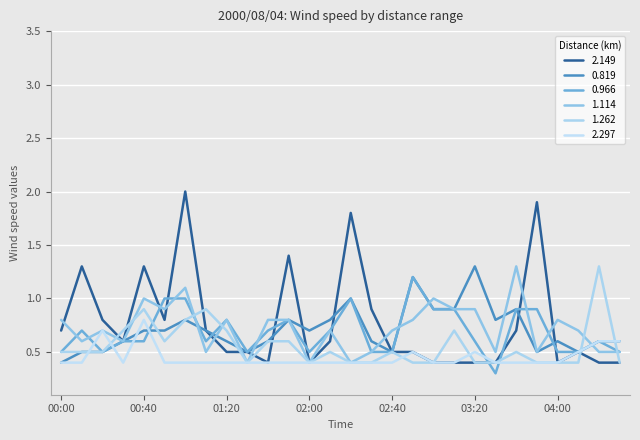

What is the smallest value displayed?

0.3